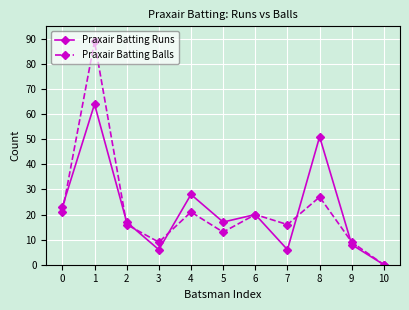

What is the maximum value shown in the chart?

89